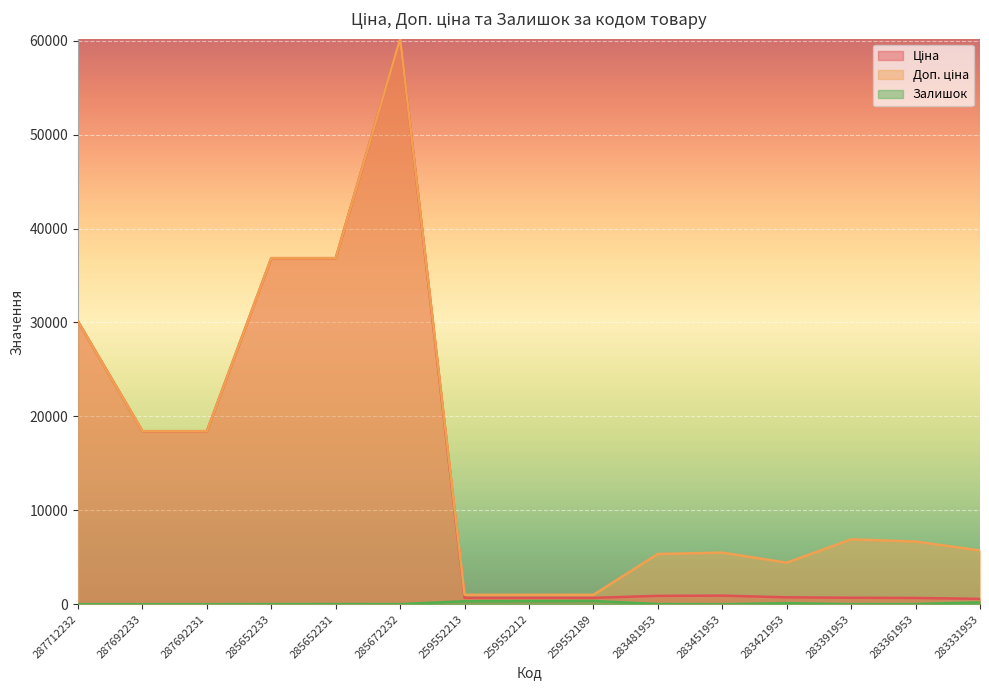

How many lines are shown in the chart?

3